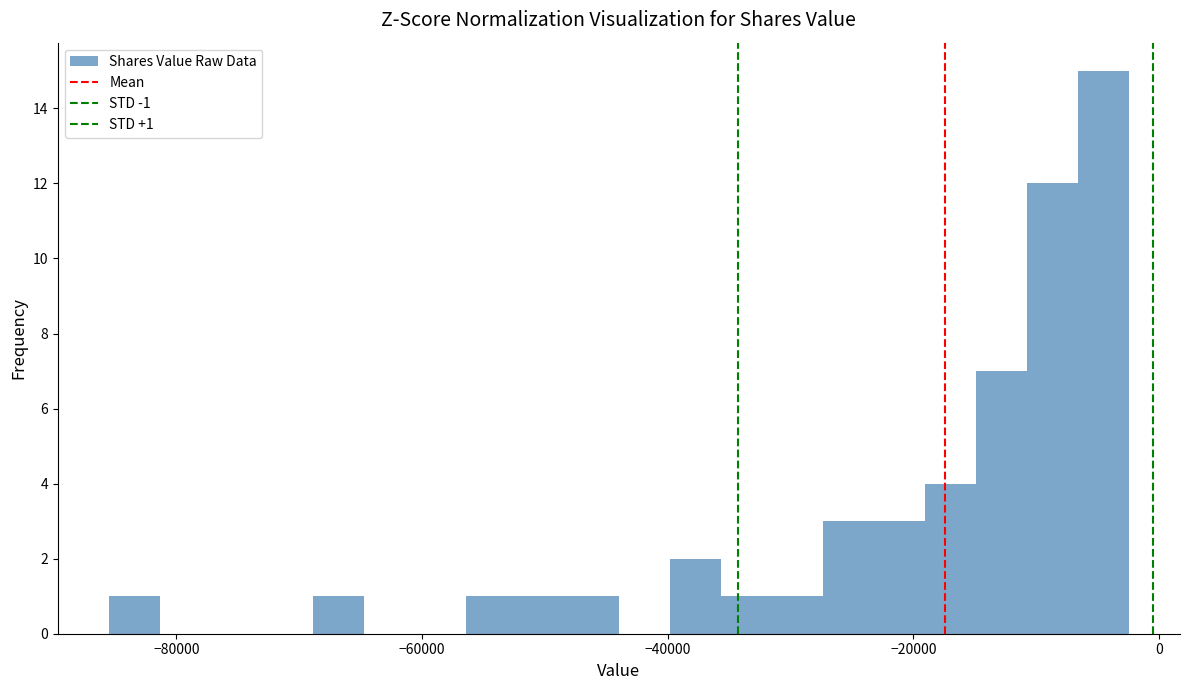

Around what value on the x-axis is the tallest bar? Give the approximate position of its centre, as read against the axis.

-4000